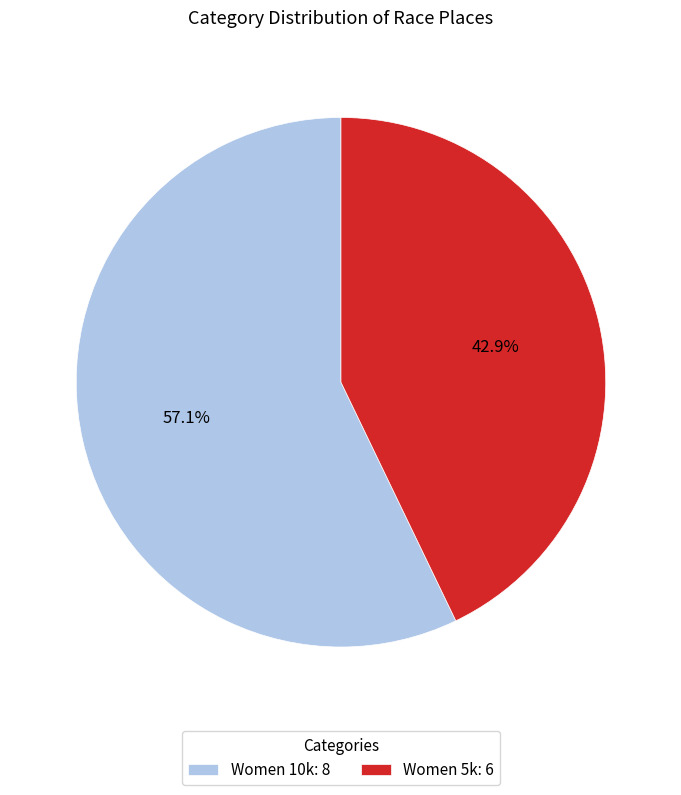

Which category has the biggest portion of the pie?

Women 10k